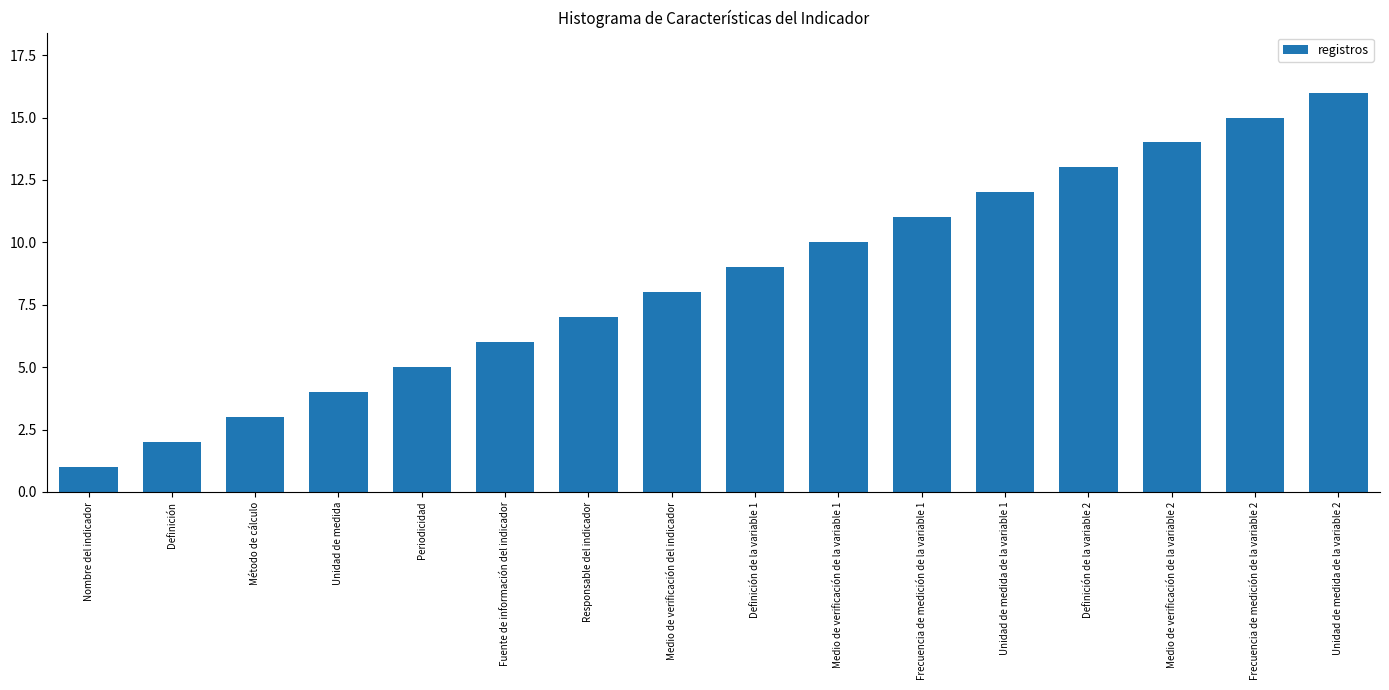

What is the minimum value shown in the chart?

1